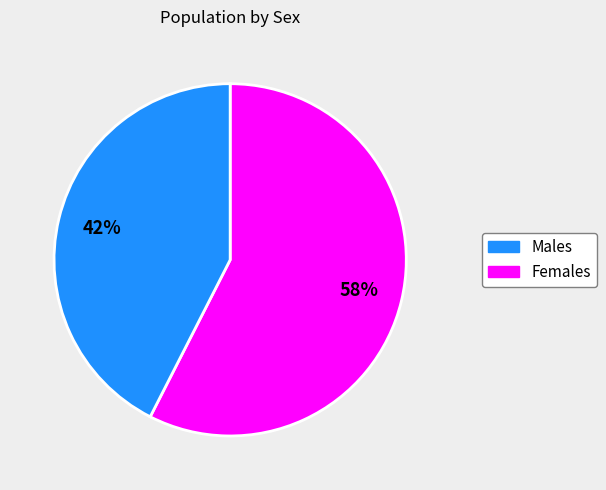

Does any single category account for the majority?

Yes